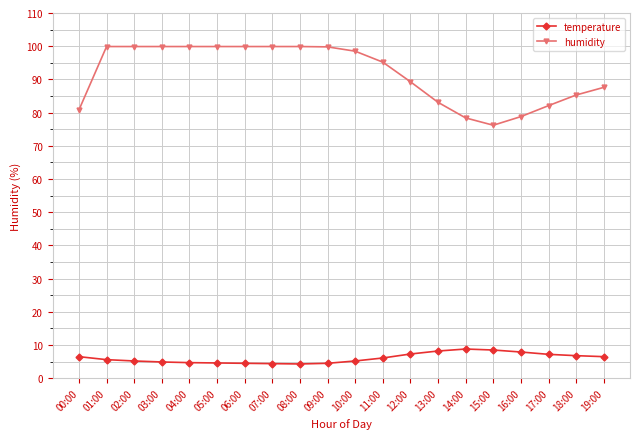

Is it true that temperature equals 10.7 at 12:00?

False